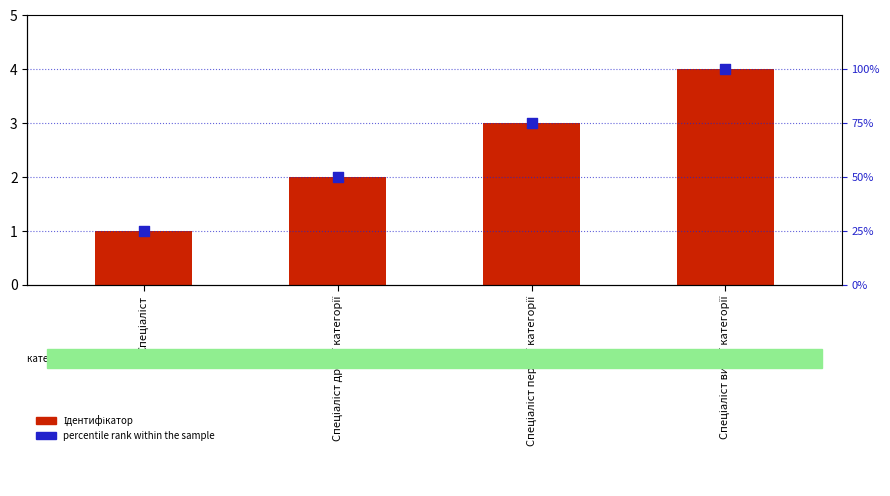

What are all the series names shown in the legend?

Ідентифікатор, percentile rank within the sample